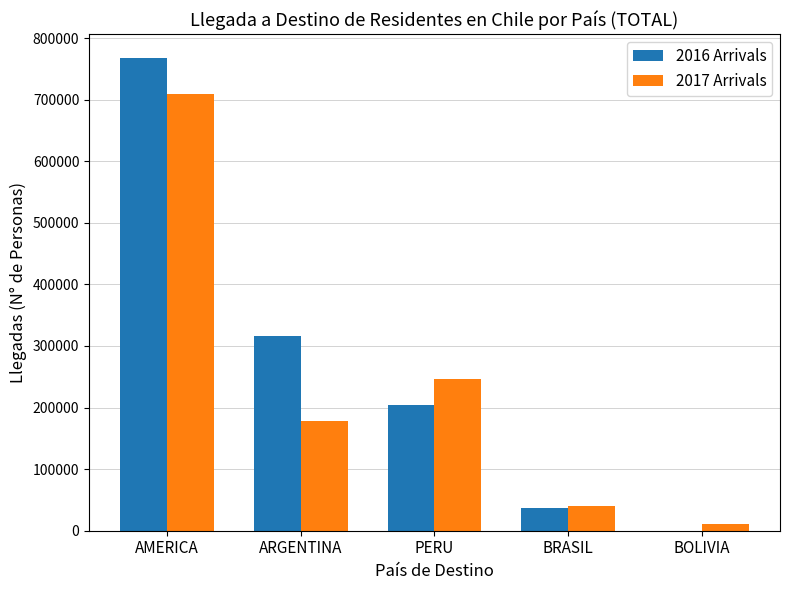

The value of 2017 Arrivals at ARGENTINA is 113983.1. True or false?

False